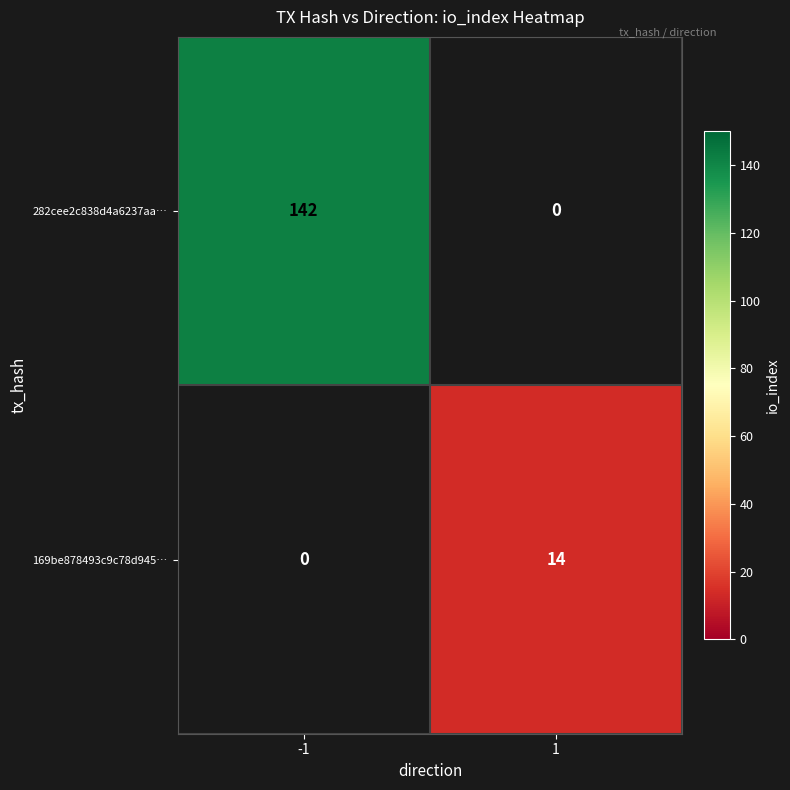

How many data points does each series have?

2